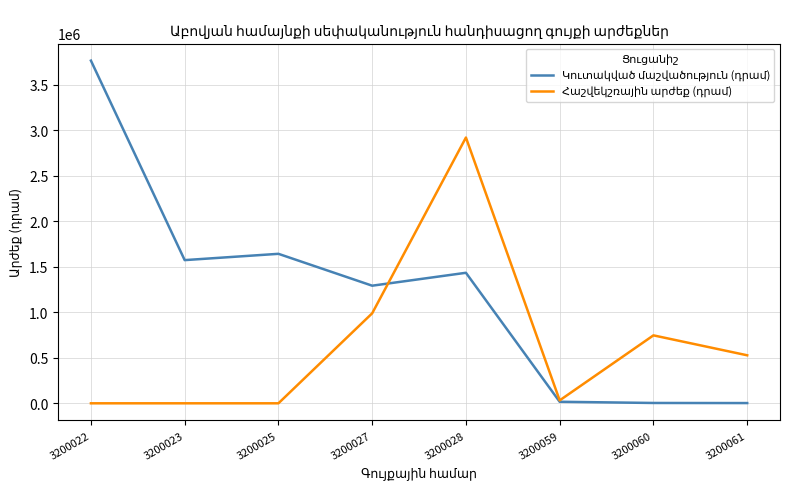

At which category is the sum across all series the highest?

3200028